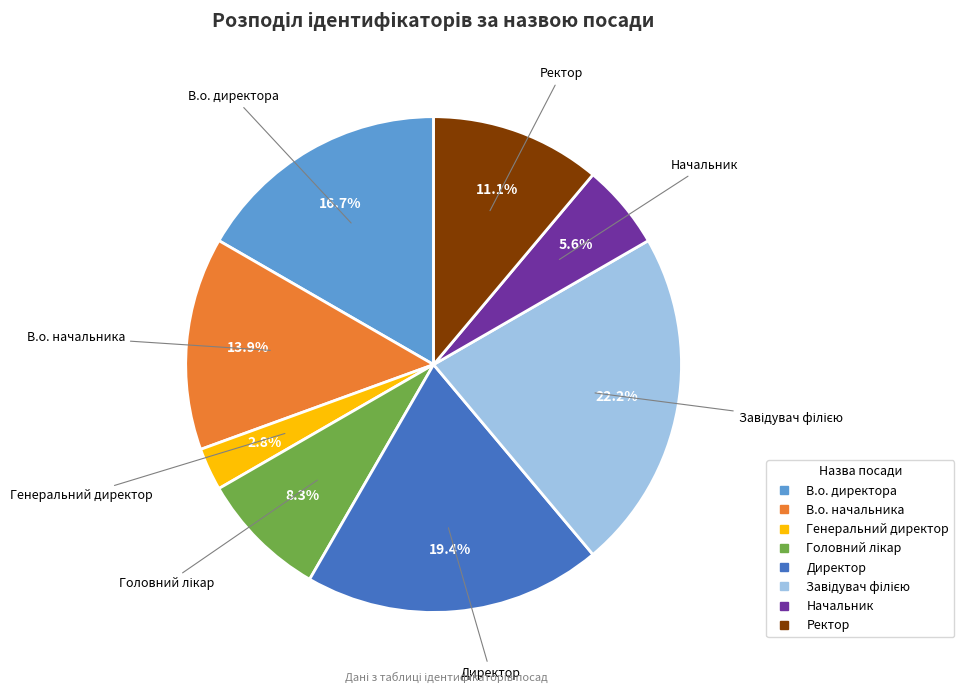

Between Директор and Ректор, which is larger?

Директор